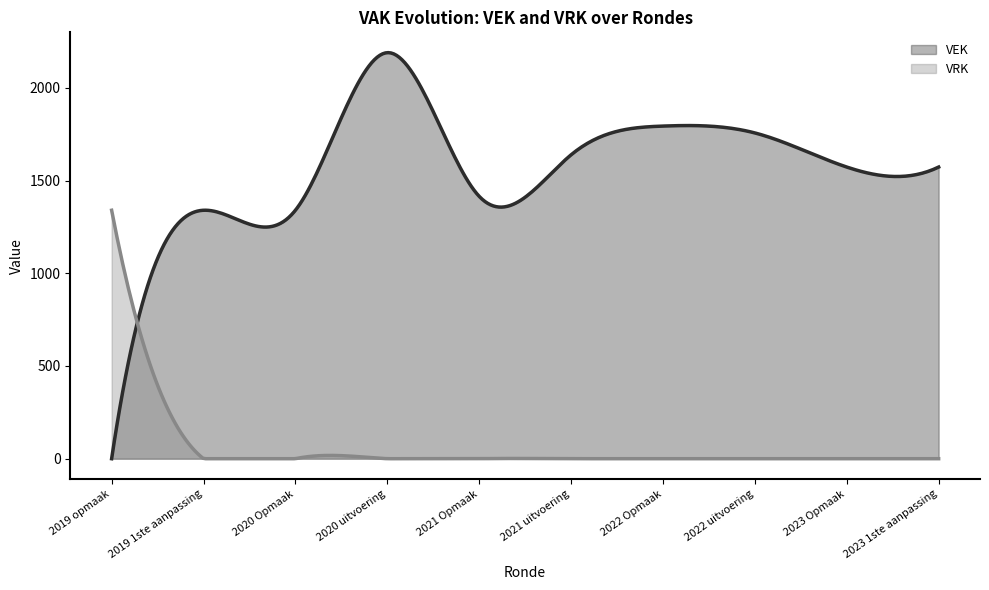

How many data points in VEK are less than 1573?

4